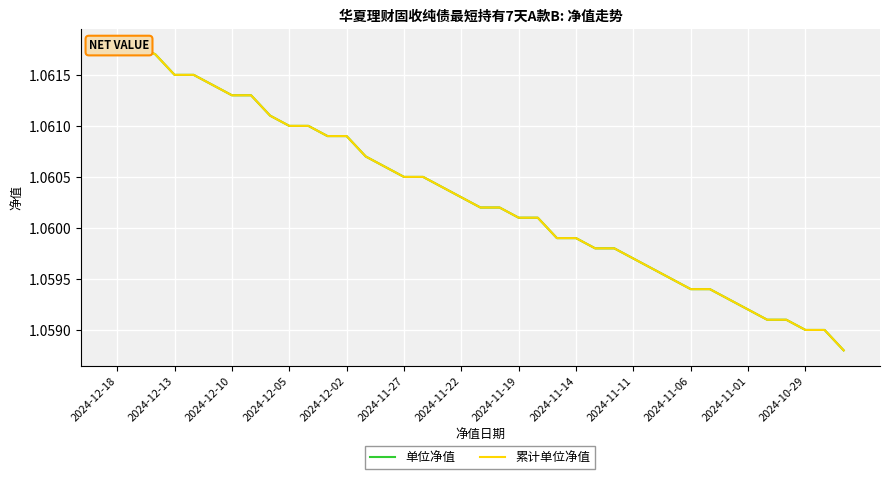

What is the sum of the 单位净值 values at 14 and 35?

2.1